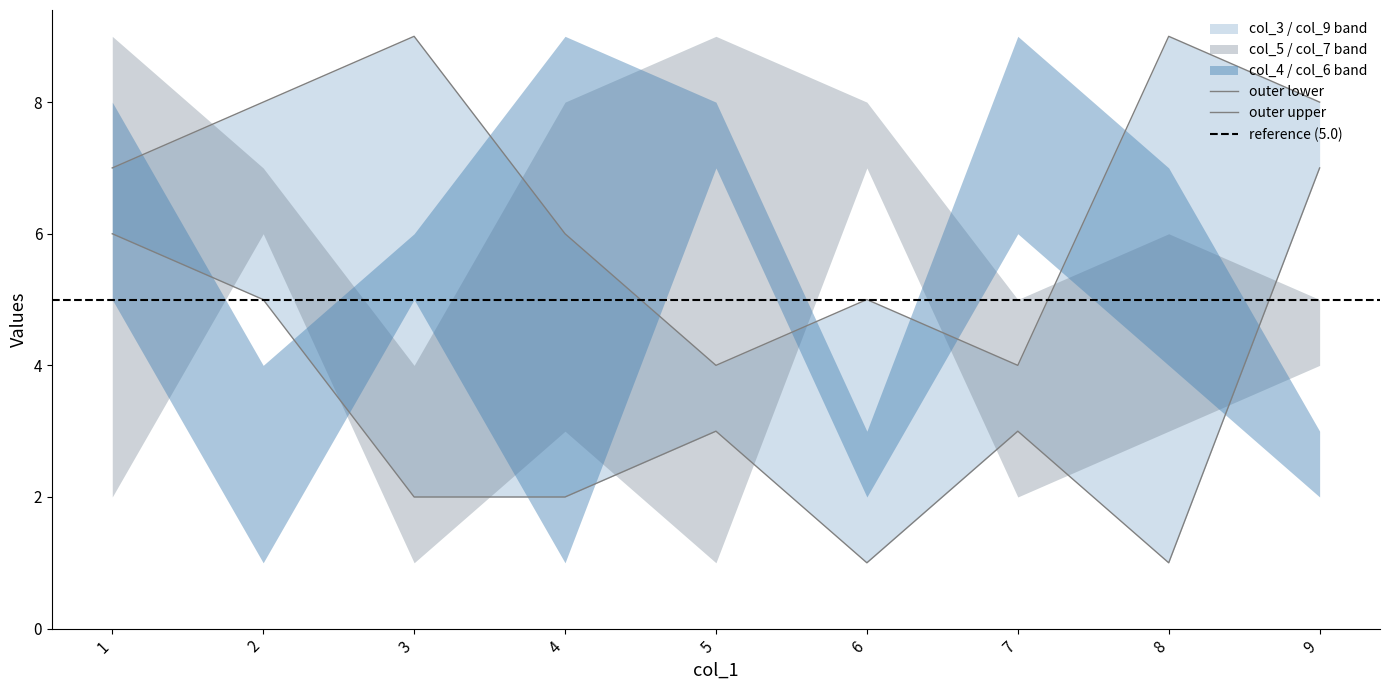

How many data points in col_3 are less than 5?

4